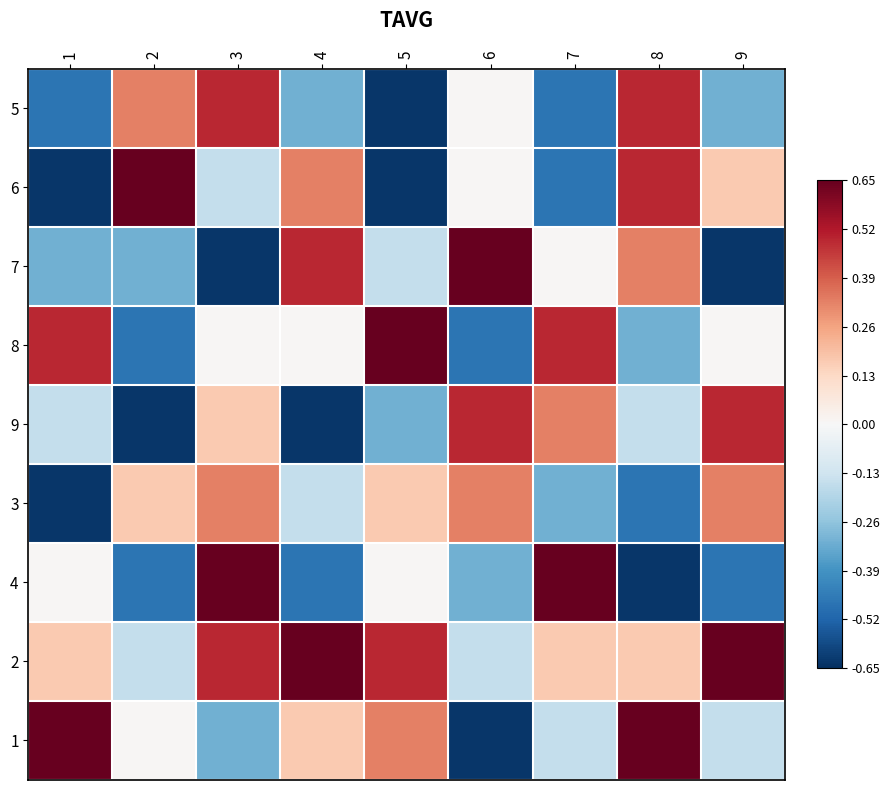

How many data points in 1 are less than 0?

4